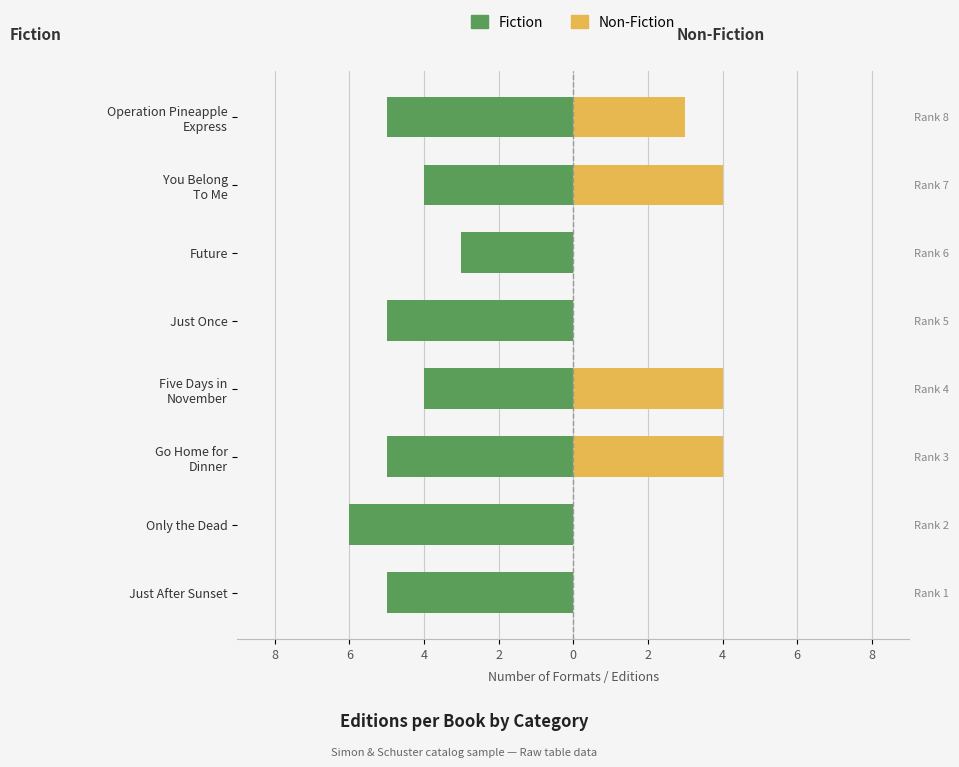

The Non-Fiction series shows 4 at Five Days in November. True or false?

True